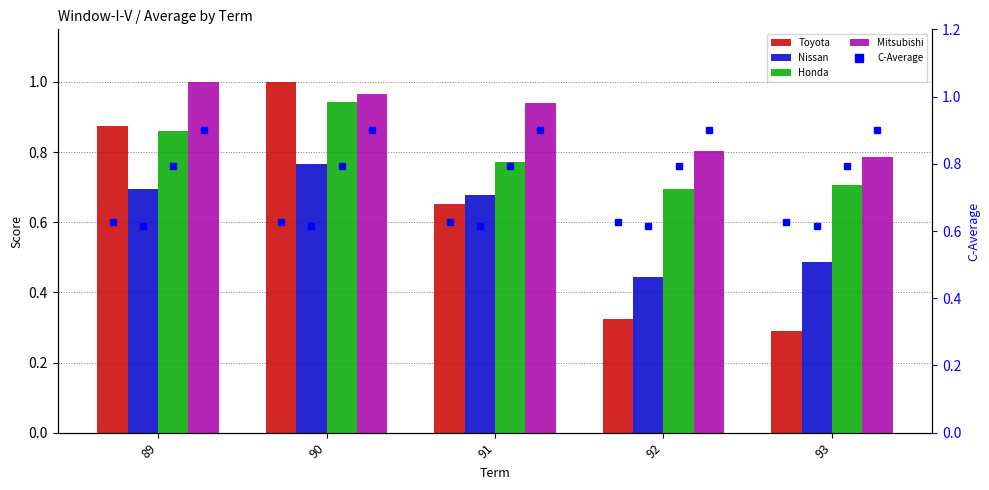

What is the difference between the highest and lowest values at 91?

0.3